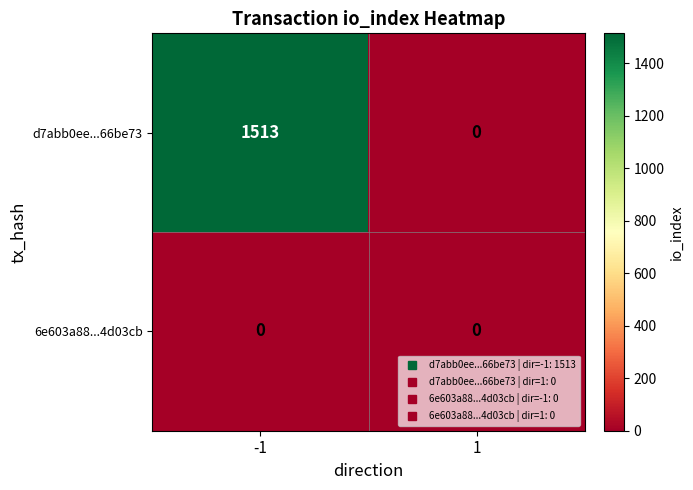

Read the d7abb0ee...66be73 value at -1, to the nearest 50.

1500